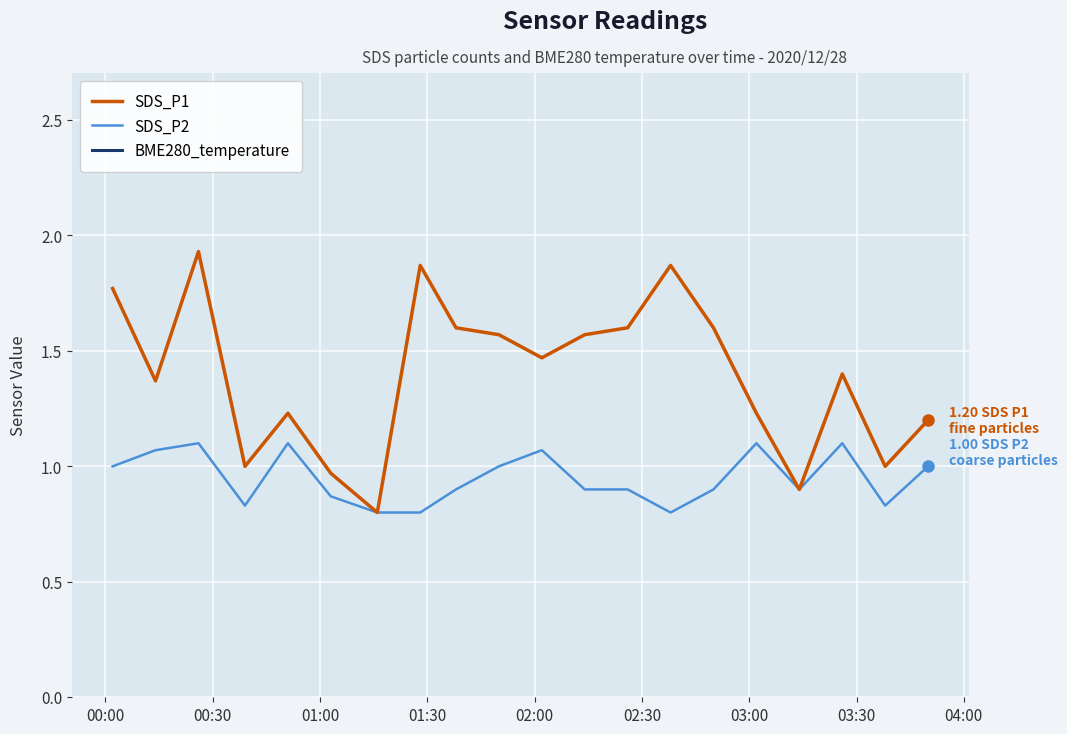

True or false: SDS_P2 has more than 0 points higher than both neighbors.

True